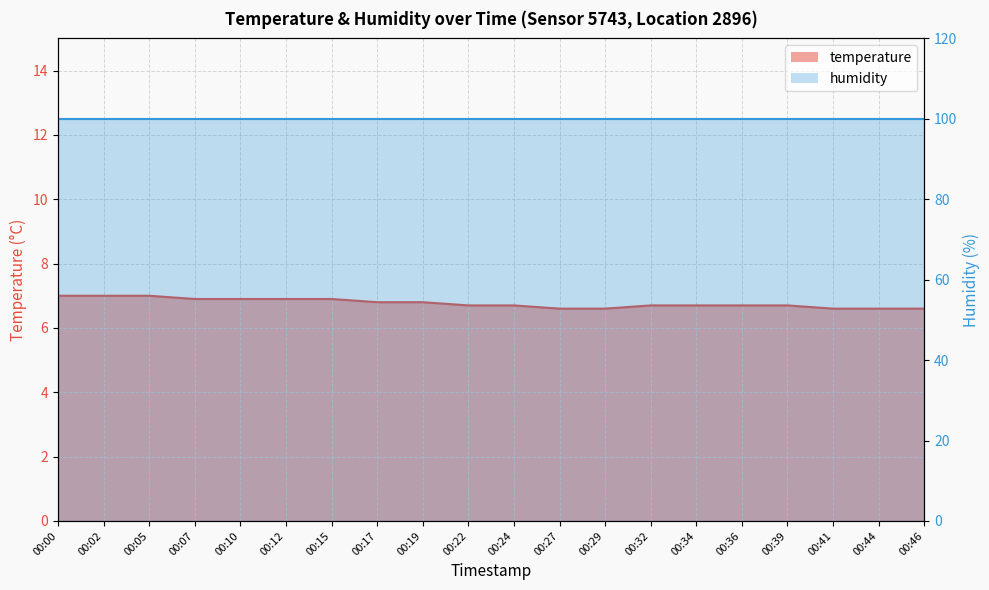

What is the value of the 11th point from the left?

6.7